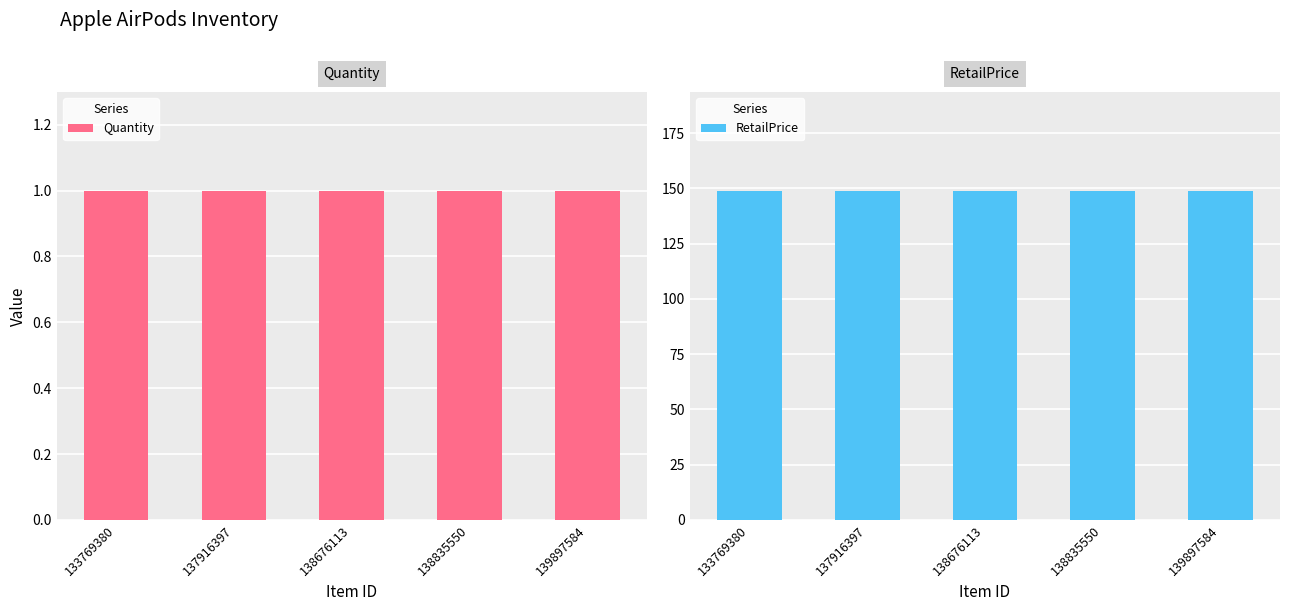

How many groups of bars are there?

5